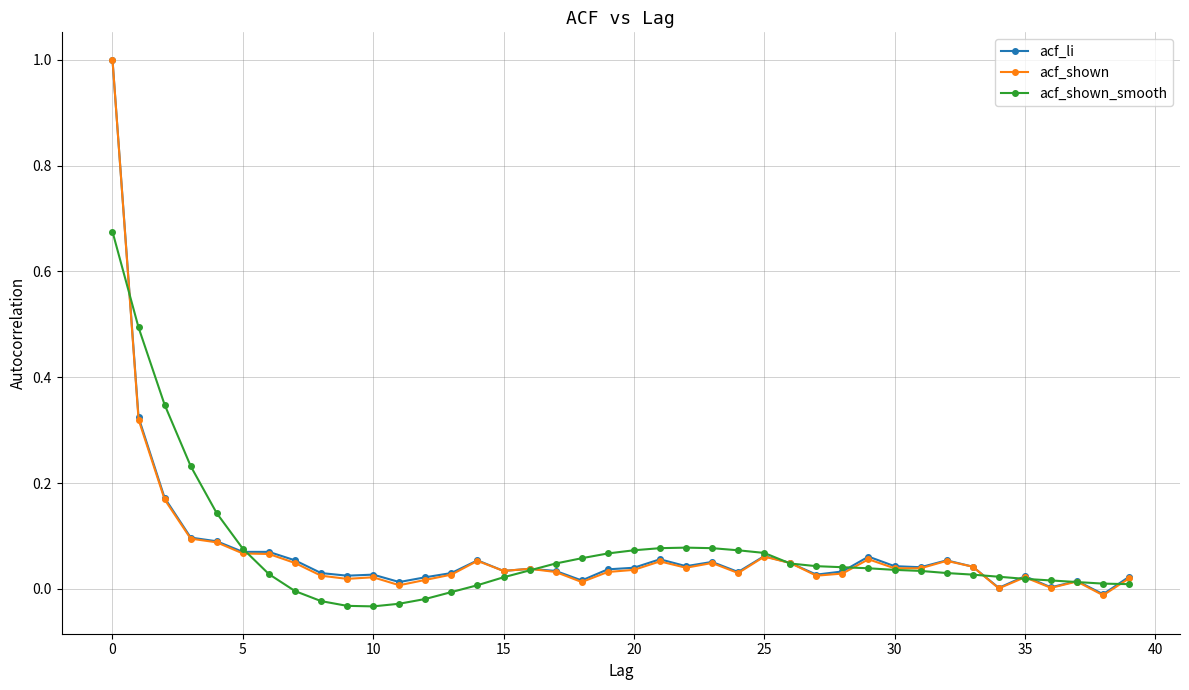

Which series has the widest spread of values?

acf_shown